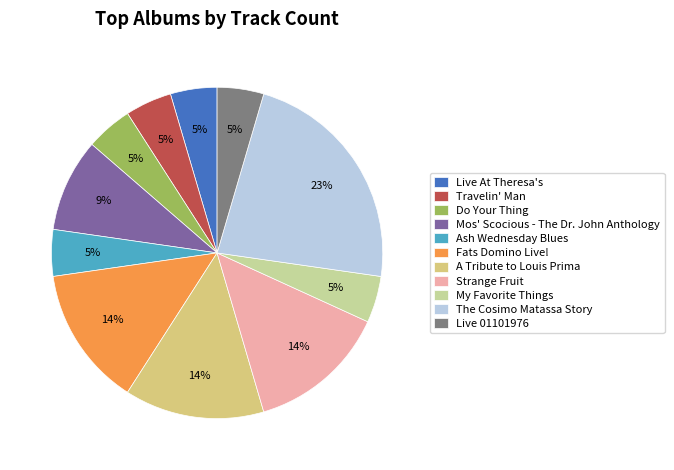

How many slices are in this pie chart?

11